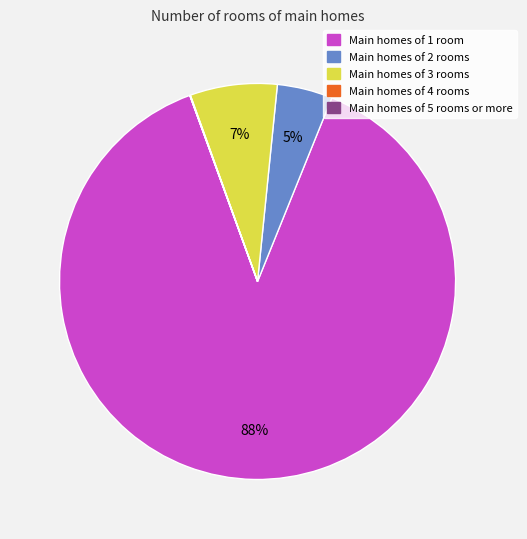

What is the majority slice?

Main homes of 1 room